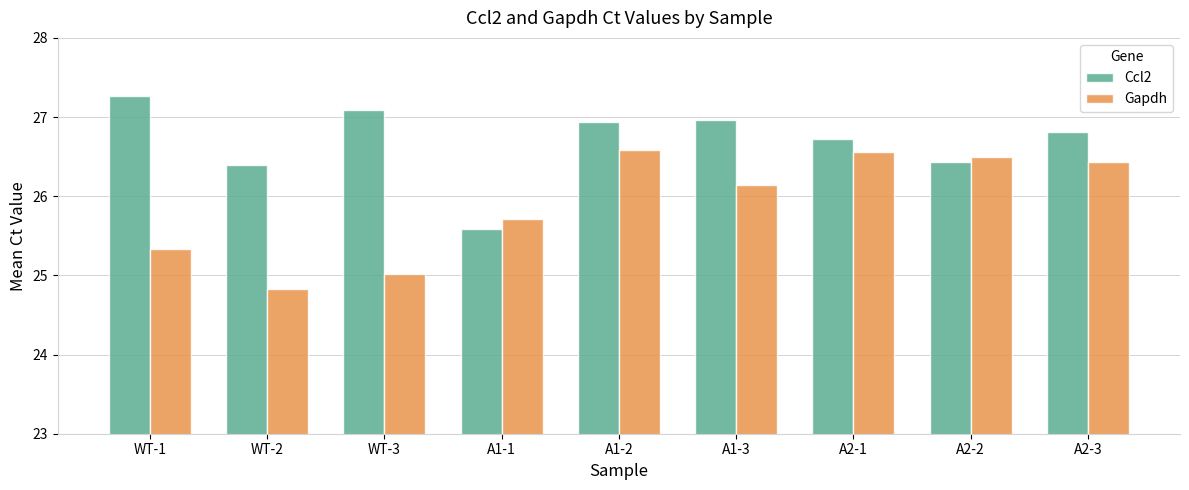

Does the chart contain any negative values?

No